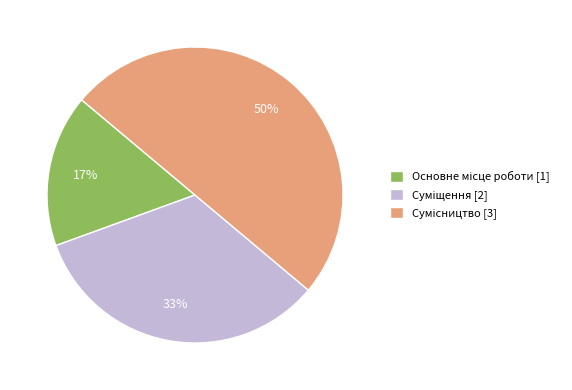

How many segments does this pie chart have?

3